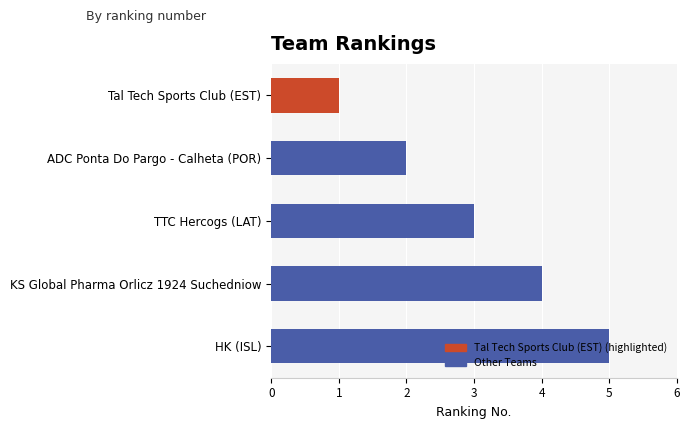

What value does the data have at HK (ISL)?

5